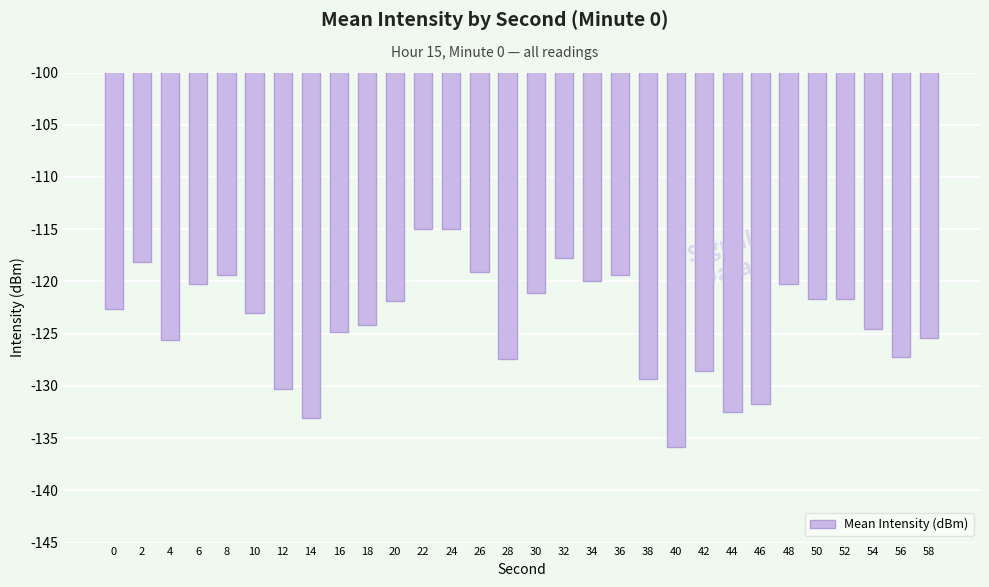

How many distinct data groups are displayed?

1